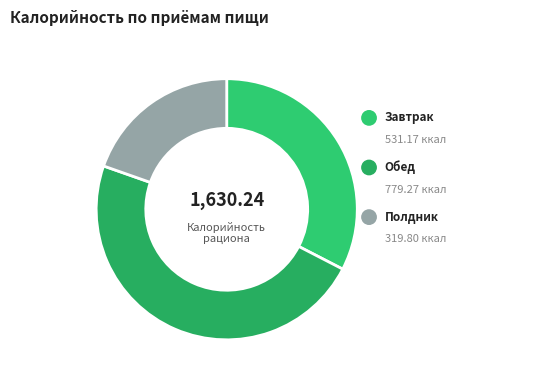

Count the number of slices in the pie.

3